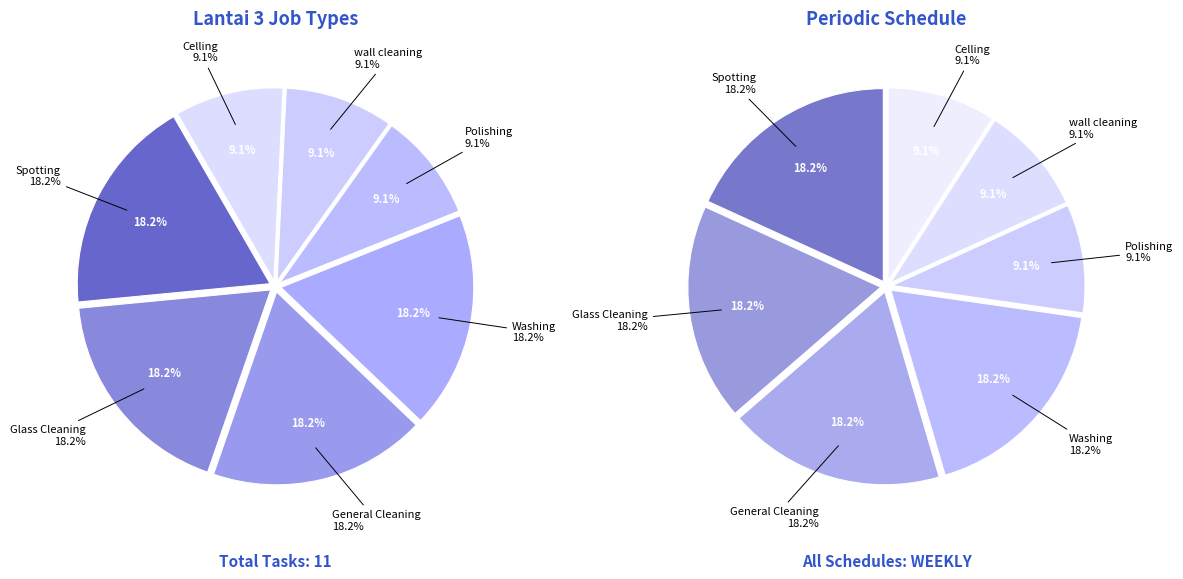

Does Spotting account for over 50% of the chart?

No